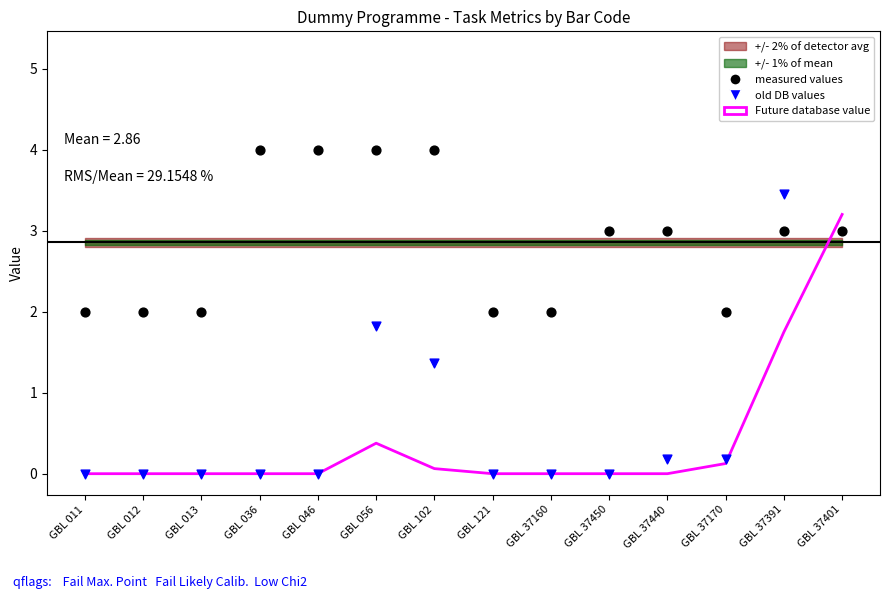

Which series has the largest Y range (max minus min)?

old DB values